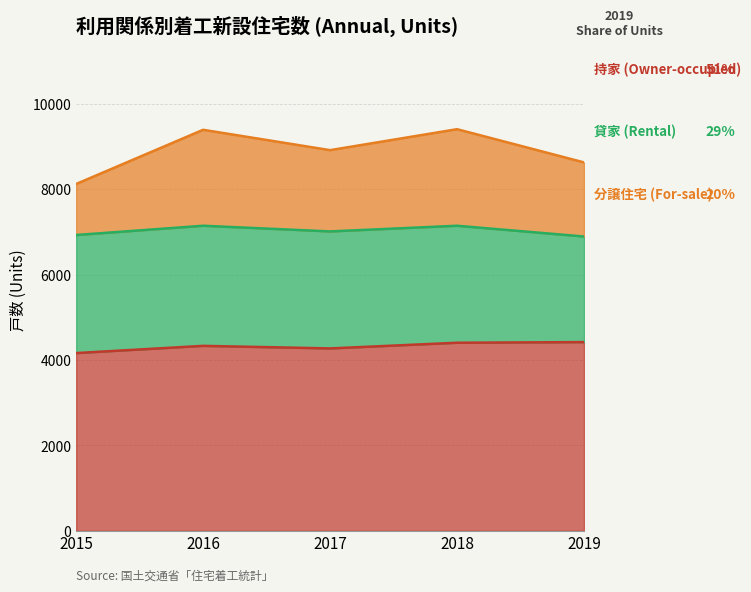

In 分譲住宅 (For-sale), how many points are lower than both neighbors (excluding endpoints)?

1